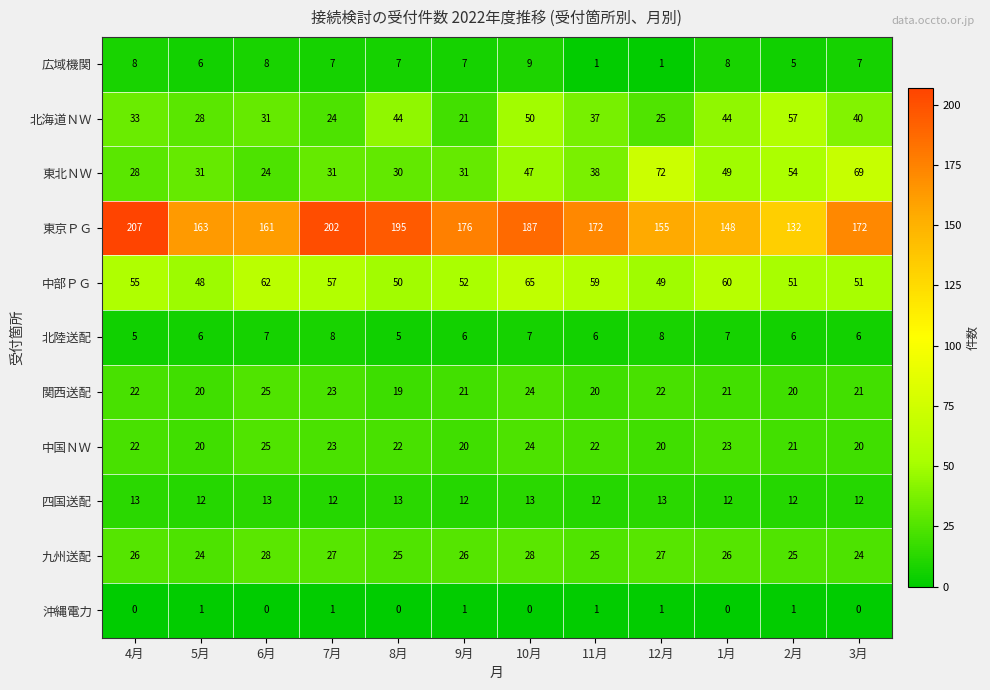

What is the average value of the 北海道ＮＷ series?

36